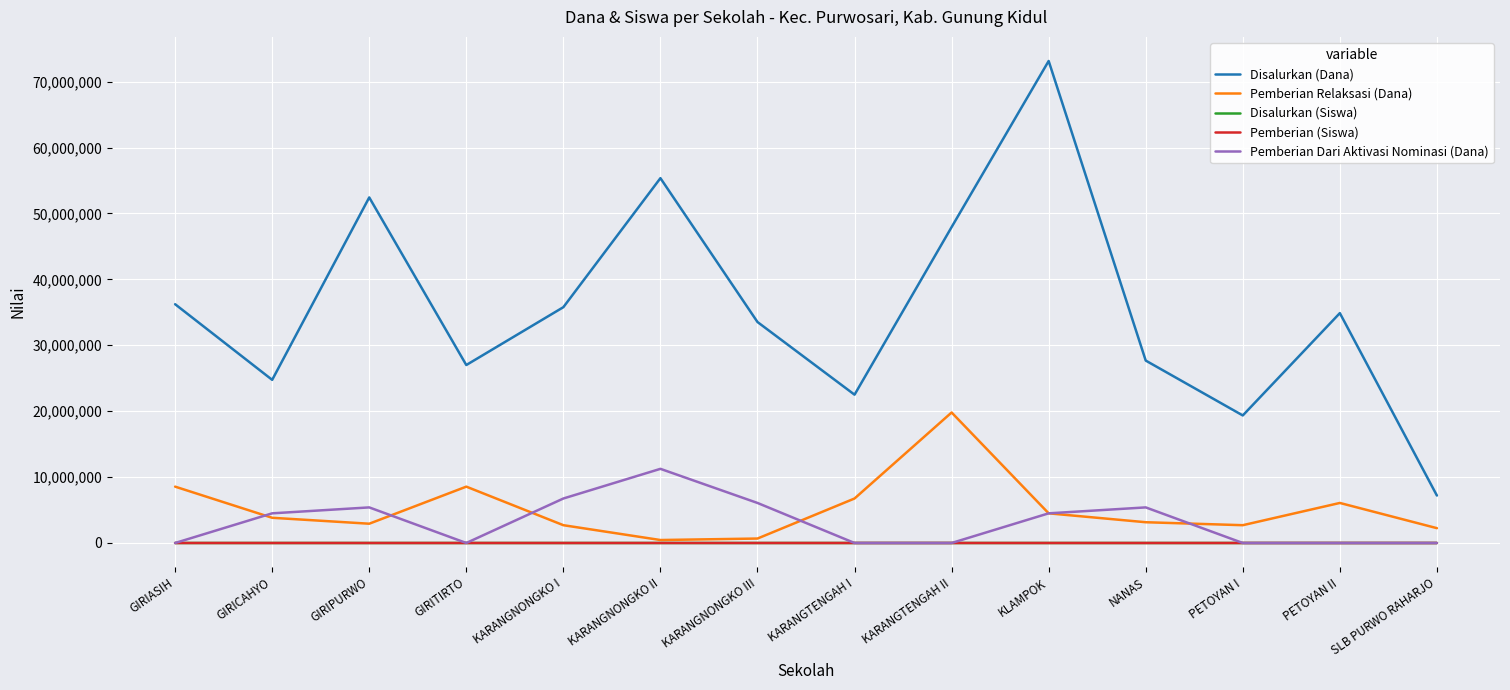

At which category does the chart reach its peak across all series?

KLAMPOK